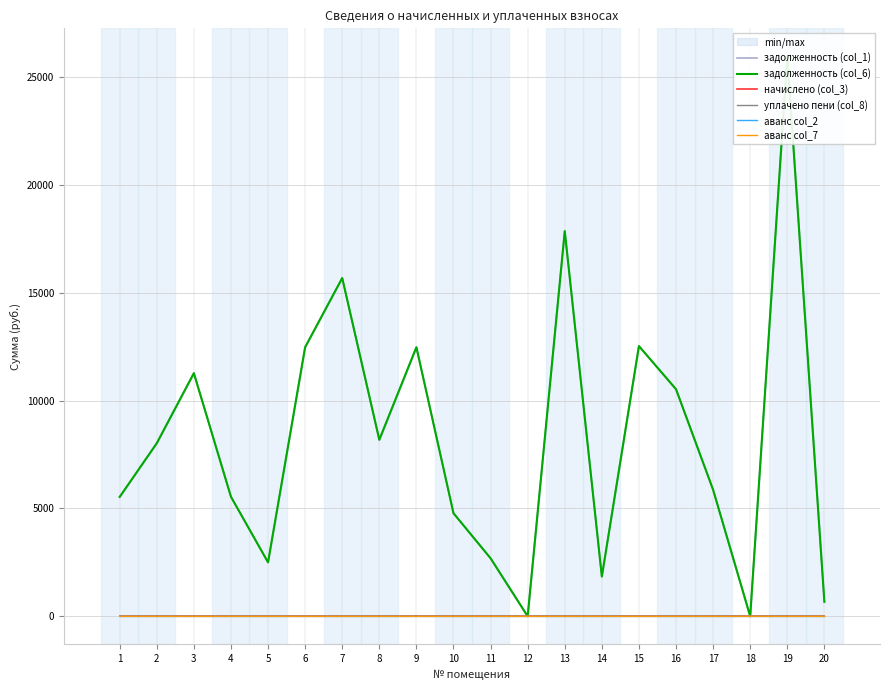

How many values in the задолженность (col_1) series exceed 8021?

10